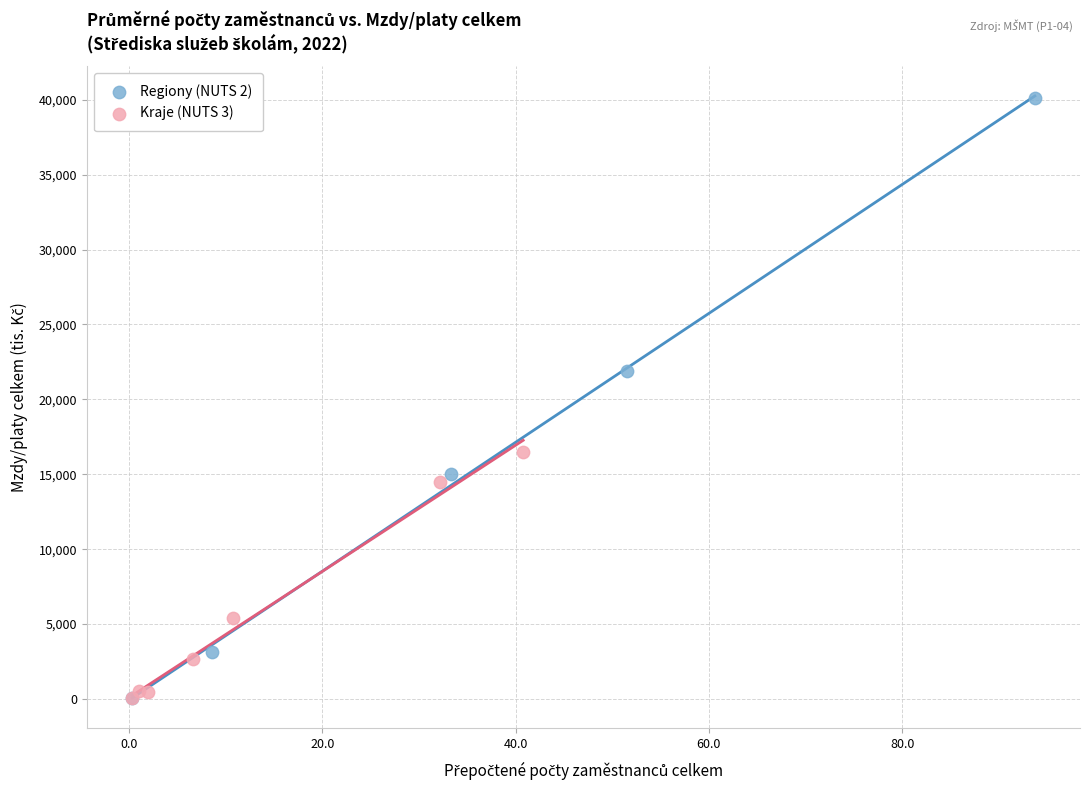

Which series has the widest spread of Y values?

Regiony (NUTS 2)